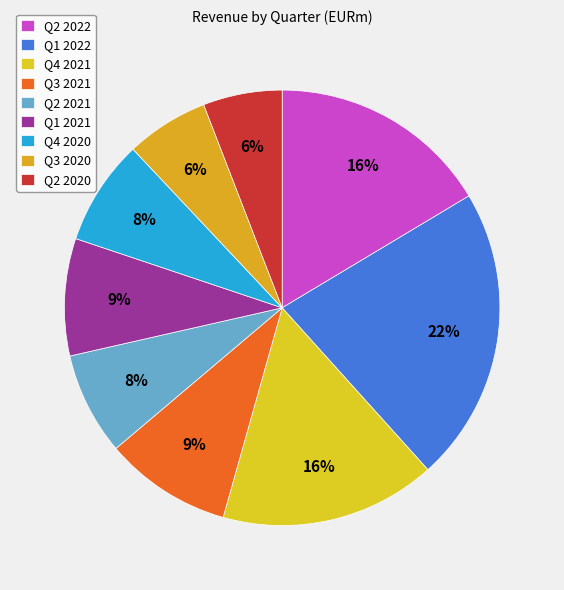

How many slices are in this pie chart?

9